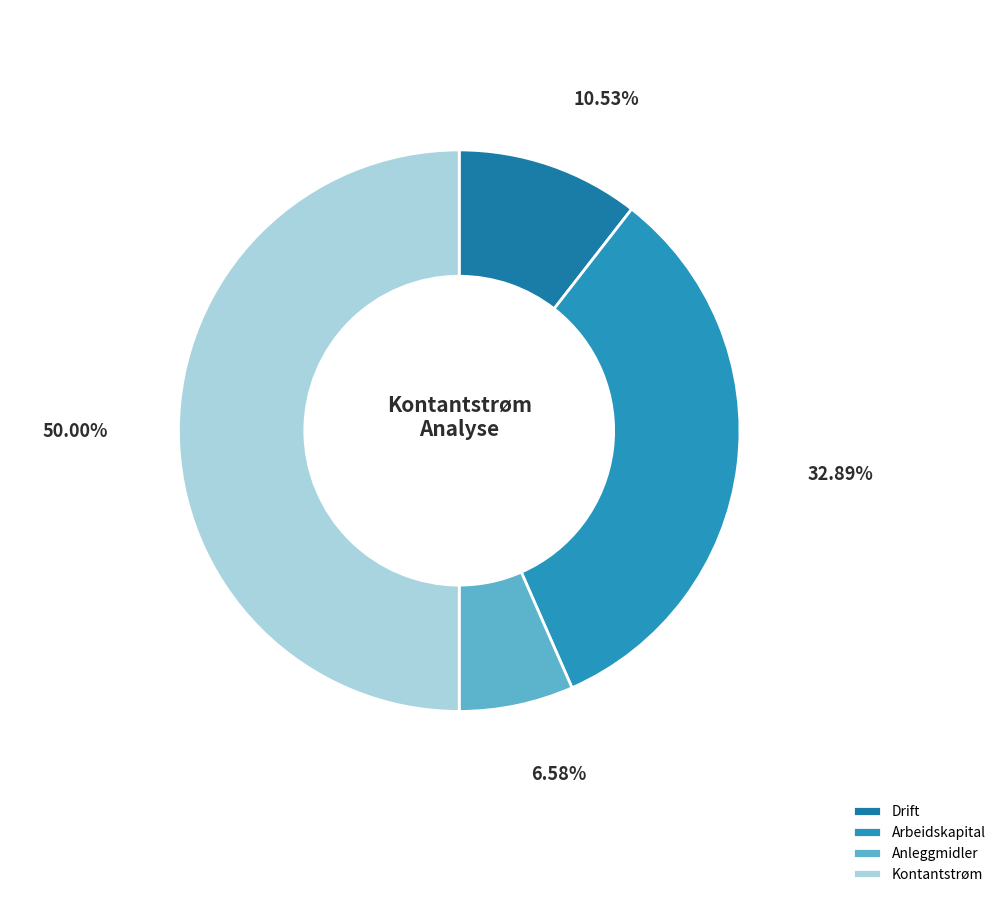

Rank the categories by value from highest to lowest.

Kontantstrøm, Arbeidskapital, Drift, Anleggmidler